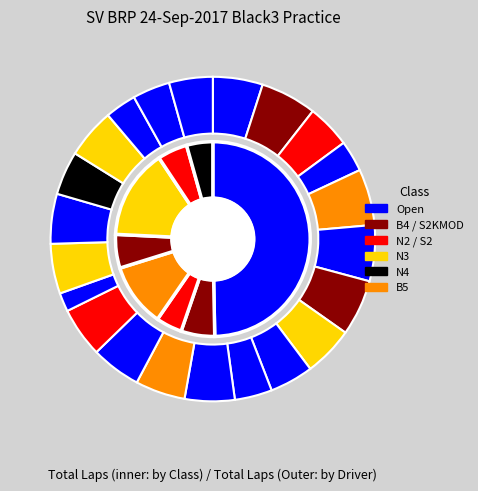

Is jane scarcello the majority of the pie?

No